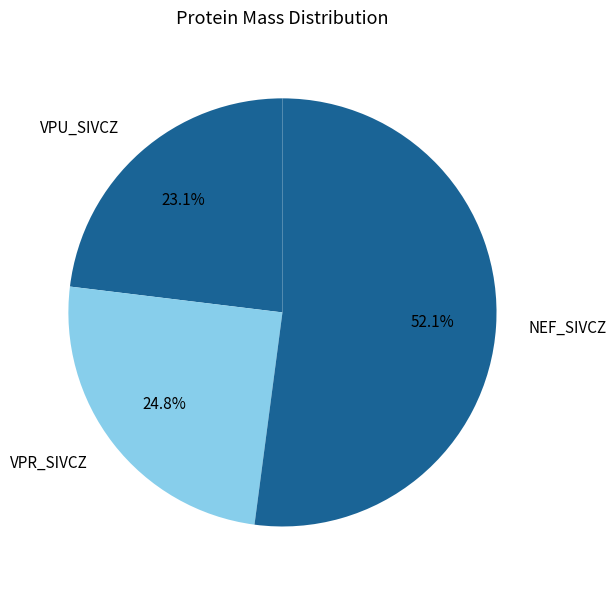

What is the smallest slice in the pie chart?

VPU_SIVCZ